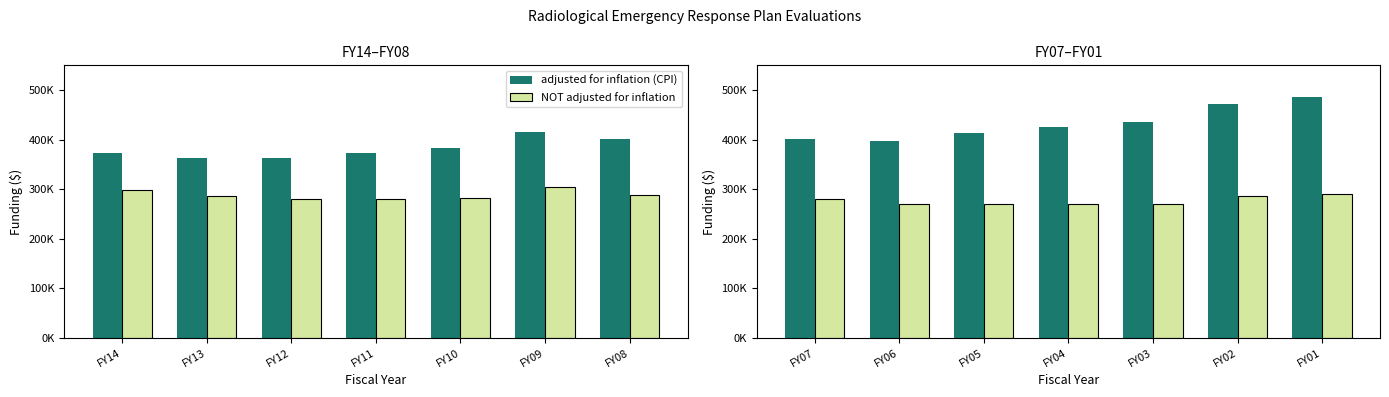

The NOT adjusted for inflation series shows 444076 at FY13. True or false?

False